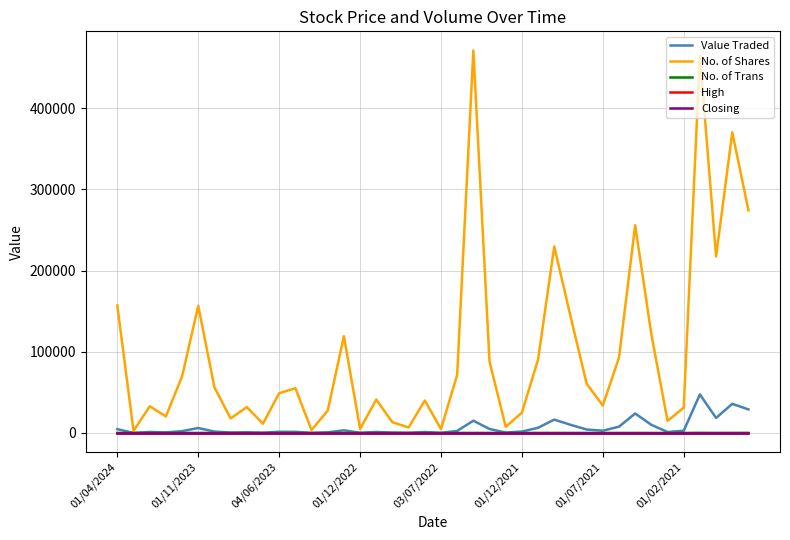

Which series has the largest total across all categories?

No. of Shares